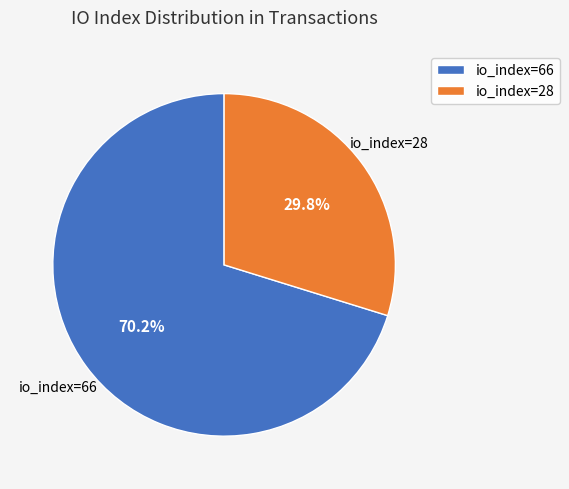

Approximately how many times larger is the value at io_index=66 compared to io_index=28?

2.4